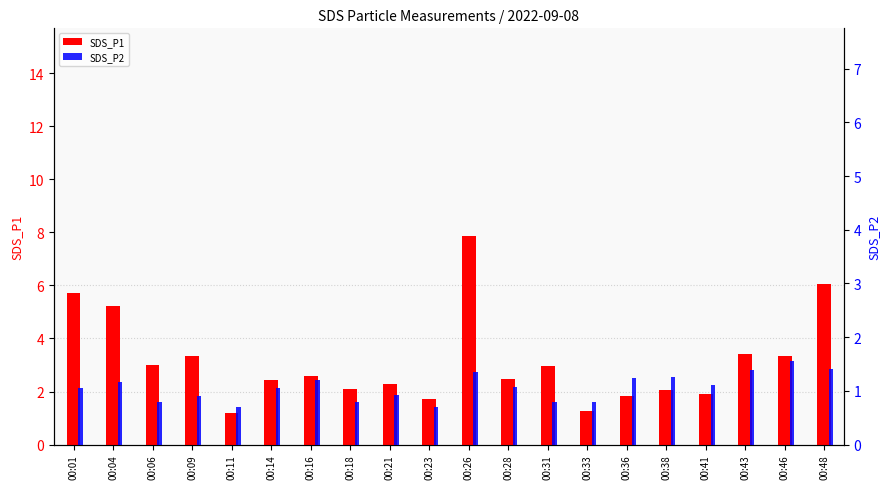

What are all the series names shown in the legend?

SDS_P1, SDS_P2